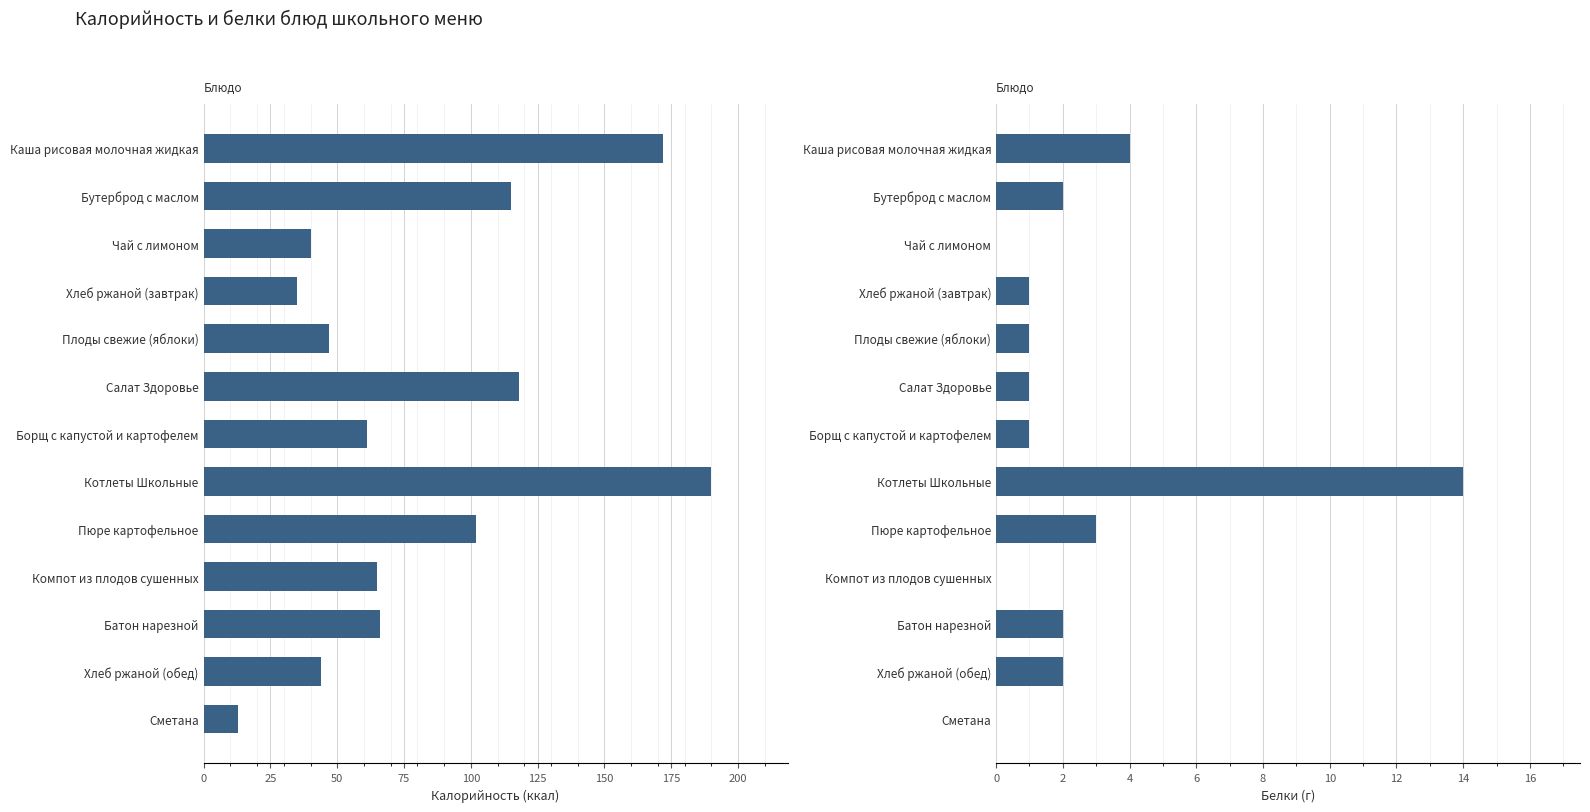

Which series has the largest total across all categories?

Калорийность